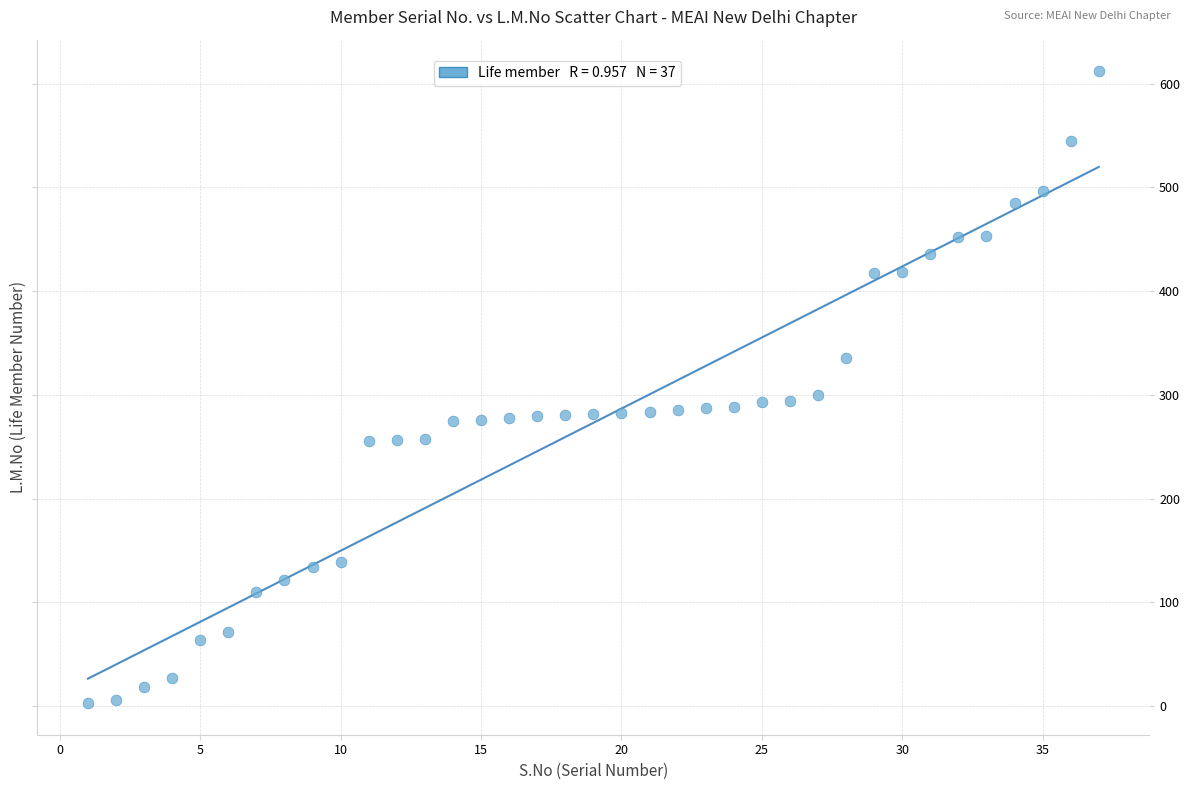

What is the range of Y values (max minus min)?

609